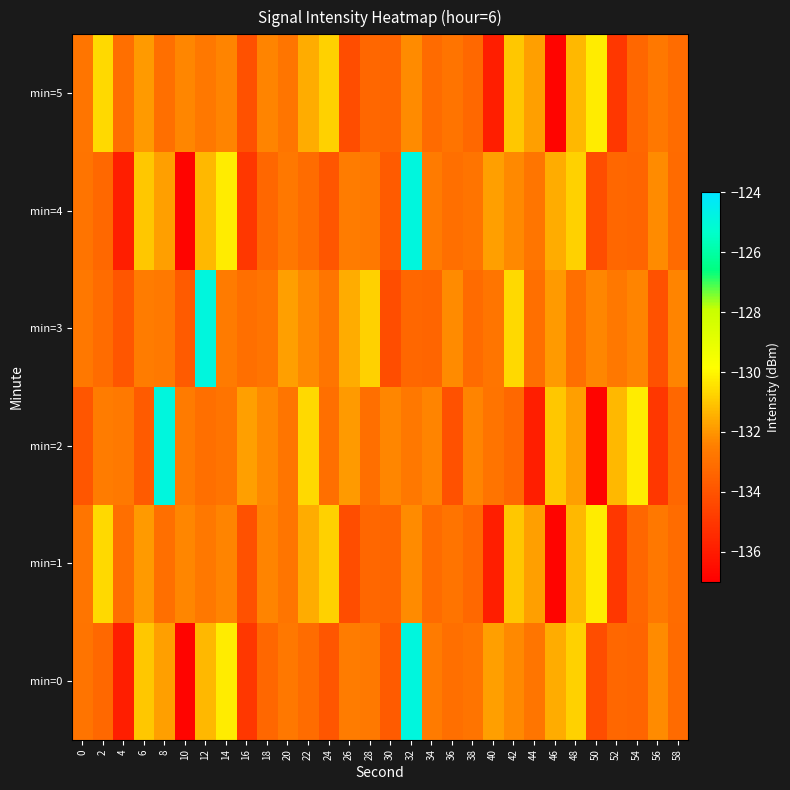

Reading right to left, what are all the values shown in this chart?

min=0: 58=-133.2	56=-132.2	54=-133.4	52=-133.3	50=-134.2	48=-130.8	46=-131.6	44=-132.8	42=-132.2	40=-131.8	38=-132.9	36=-133.0	34=-132.6	32=-124.9	30=-133.7	28=-132.7	26=-132.6	24=-133.9	22=-133.1	20=-132.7	18=-133.3	16=-135.0	14=-130.2	12=-131.3	10=-136.8	8=-131.8	6=-131.0	4=-135.9	2=-133.3	0=-132.9
min=1: 58=-133.1	56=-132.7	54=-133.3	52=-135.0	50=-130.2	48=-131.3	46=-136.8	44=-131.8	42=-131.0	40=-135.9	38=-133.3	36=-132.9	34=-133.2	32=-132.2	30=-133.4	28=-133.3	26=-134.2	24=-130.8	22=-131.6	20=-132.8	18=-132.3	16=-134.1	14=-132.3	12=-132.7	10=-132.3	8=-133.0	6=-131.9	4=-133.0	2=-130.6	0=-132.8
min=2: 58=-133.3	56=-135.0	54=-130.2	52=-131.3	50=-136.8	48=-131.8	46=-131.0	44=-135.9	42=-133.3	40=-132.9	38=-132.3	36=-134.1	34=-132.3	32=-132.7	30=-132.3	28=-133.0	26=-131.9	24=-133.0	22=-130.6	20=-132.8	18=-132.2	16=-131.8	14=-132.9	12=-133.0	10=-132.6	8=-124.9	6=-133.7	4=-132.7	2=-132.6	0=-133.9
min=3: 58=-132.3	56=-134.1	54=-132.3	52=-132.7	50=-132.3	48=-133.0	46=-131.9	44=-133.0	42=-130.6	40=-132.8	38=-133.2	36=-132.2	34=-133.4	32=-133.3	30=-134.2	28=-130.8	26=-131.6	24=-132.8	22=-132.2	20=-131.8	18=-132.9	16=-133.0	14=-132.6	12=-124.9	10=-133.7	8=-132.7	6=-132.6	4=-133.9	2=-133.1	0=-132.7
min=4: 58=-133.2	56=-132.2	54=-133.4	52=-133.3	50=-134.2	48=-130.8	46=-131.6	44=-132.8	42=-132.2	40=-131.8	38=-132.9	36=-133.0	34=-132.6	32=-124.9	30=-133.7	28=-132.7	26=-132.6	24=-133.9	22=-133.1	20=-132.7	18=-133.3	16=-135.0	14=-130.2	12=-131.3	10=-136.8	8=-131.8	6=-131.0	4=-135.9	2=-133.3	0=-132.9
min=5: 58=-133.1	56=-132.7	54=-133.3	52=-135.0	50=-130.2	48=-131.3	46=-136.8	44=-131.8	42=-131.0	40=-135.9	38=-133.3	36=-132.9	34=-133.2	32=-132.2	30=-133.4	28=-133.3	26=-134.2	24=-130.8	22=-131.6	20=-132.8	18=-132.3	16=-134.1	14=-132.3	12=-132.7	10=-132.3	8=-133.0	6=-131.9	4=-133.0	2=-130.6	0=-132.8